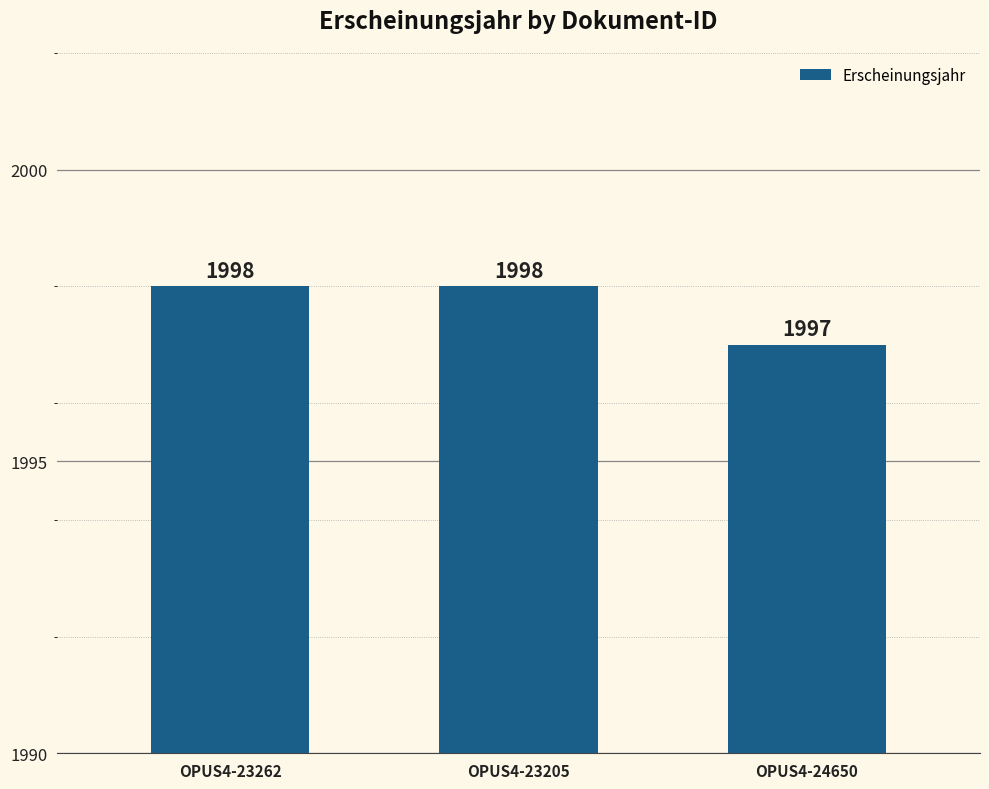

Reading left to right, what are all the values shown in this chart?

1998	1998	1997